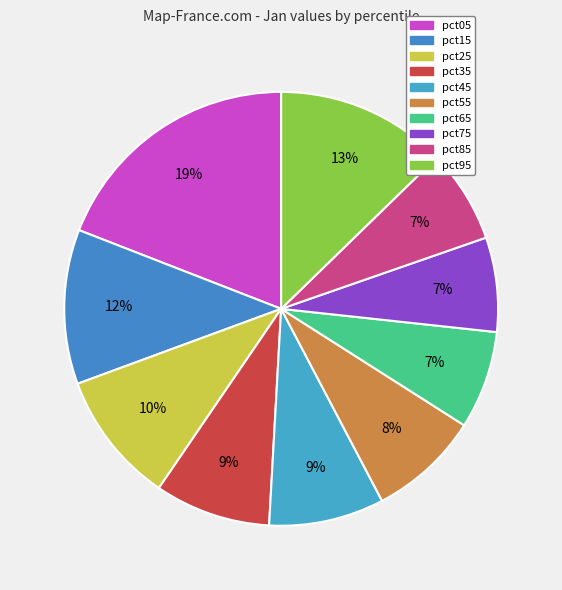

To the nearest percent, what is the difference between the largest and smallest slice percentages?

12%